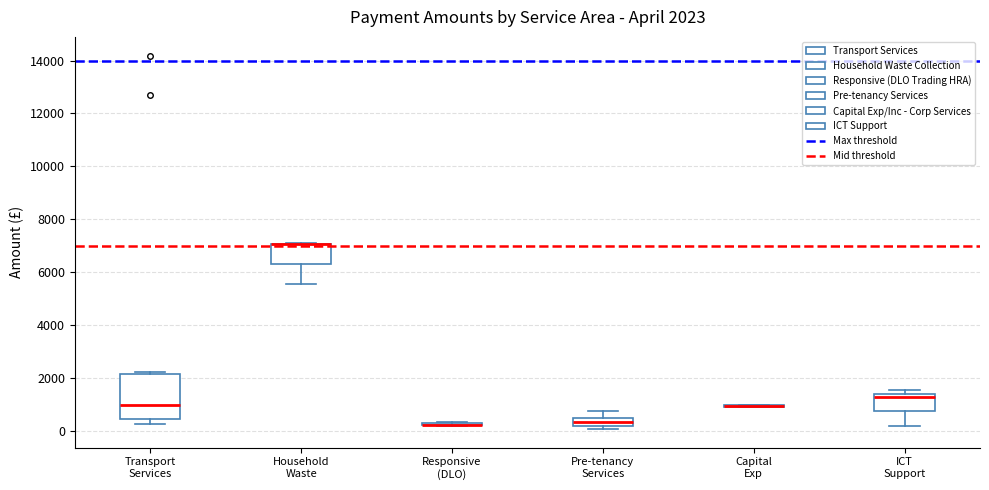

Which box is the tallest, from its lower edge to its upper edge?

Transport Services